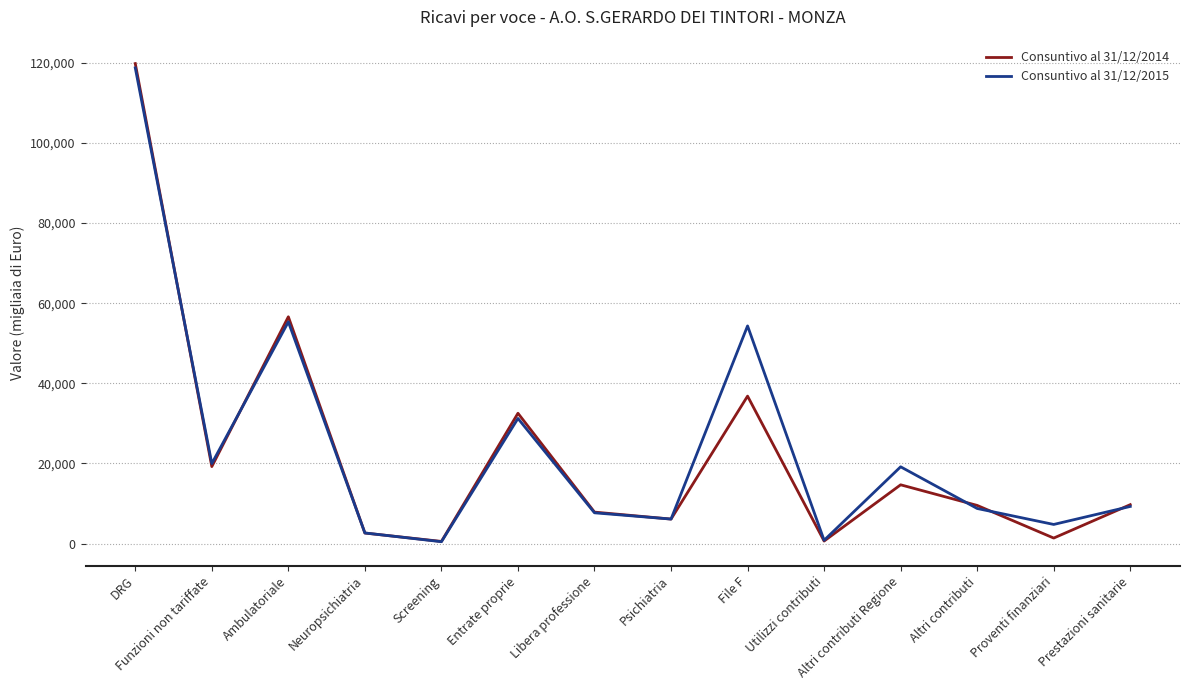

The Consuntivo al 31/12/2015 series shows 45682 at Entrate proprie. True or false?

False